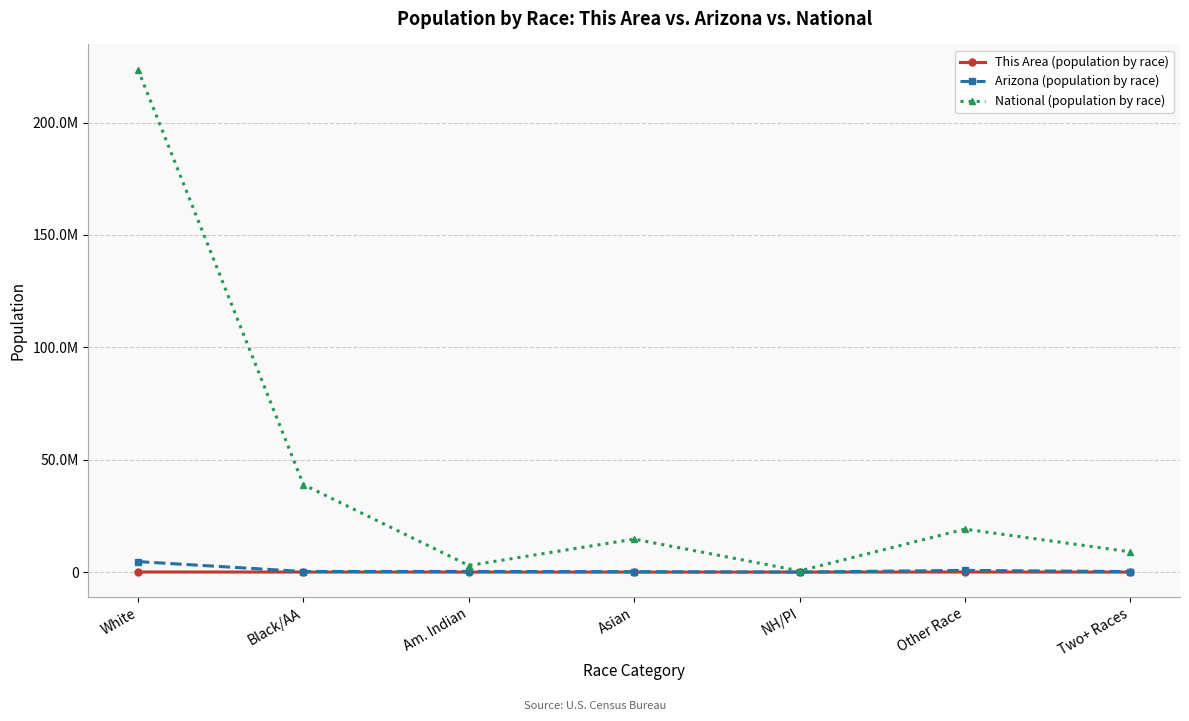

Does the chart have visible grid lines?

Yes